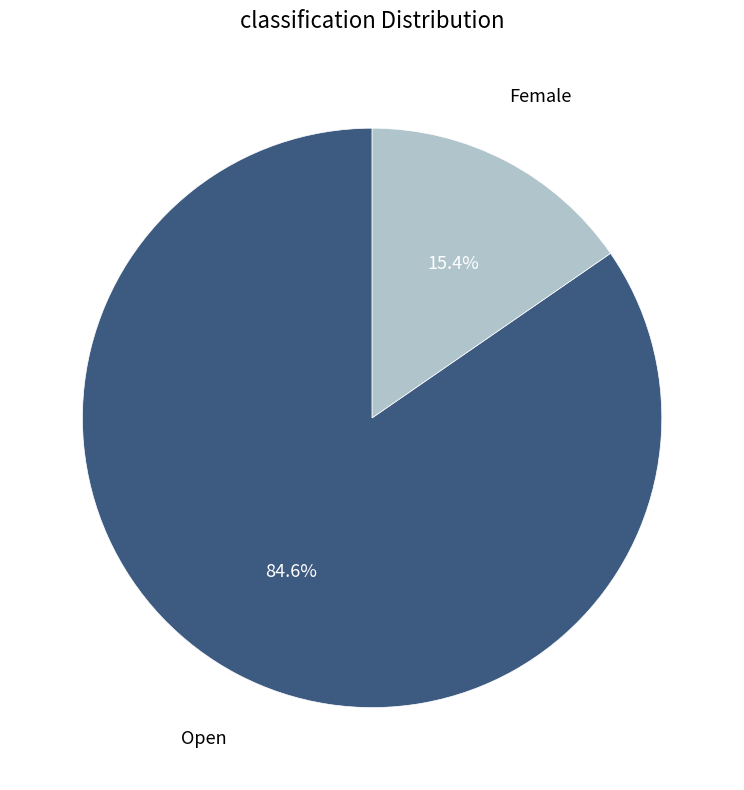

Does any single category account for the majority?

Yes